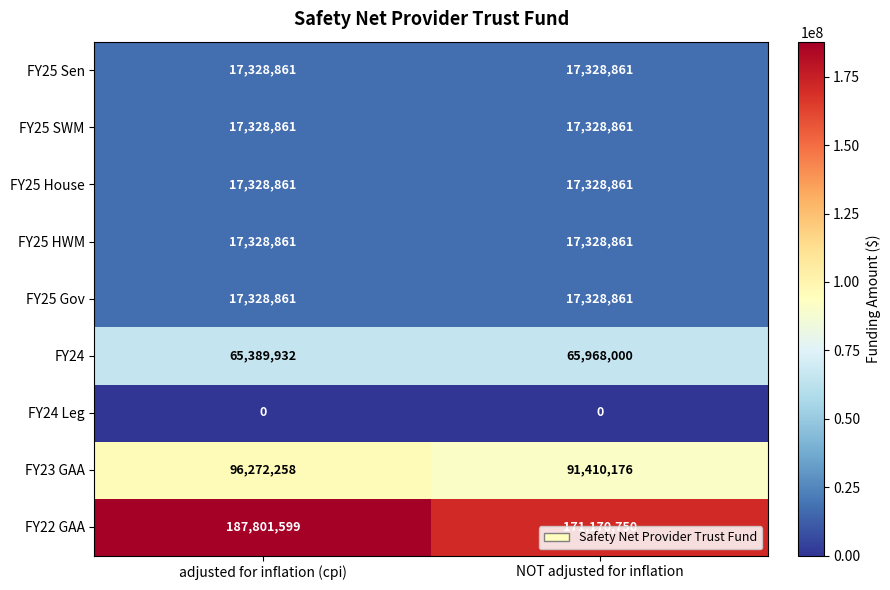

What is the difference between the maximum and minimum values in the FY22 GAA series?

16630849